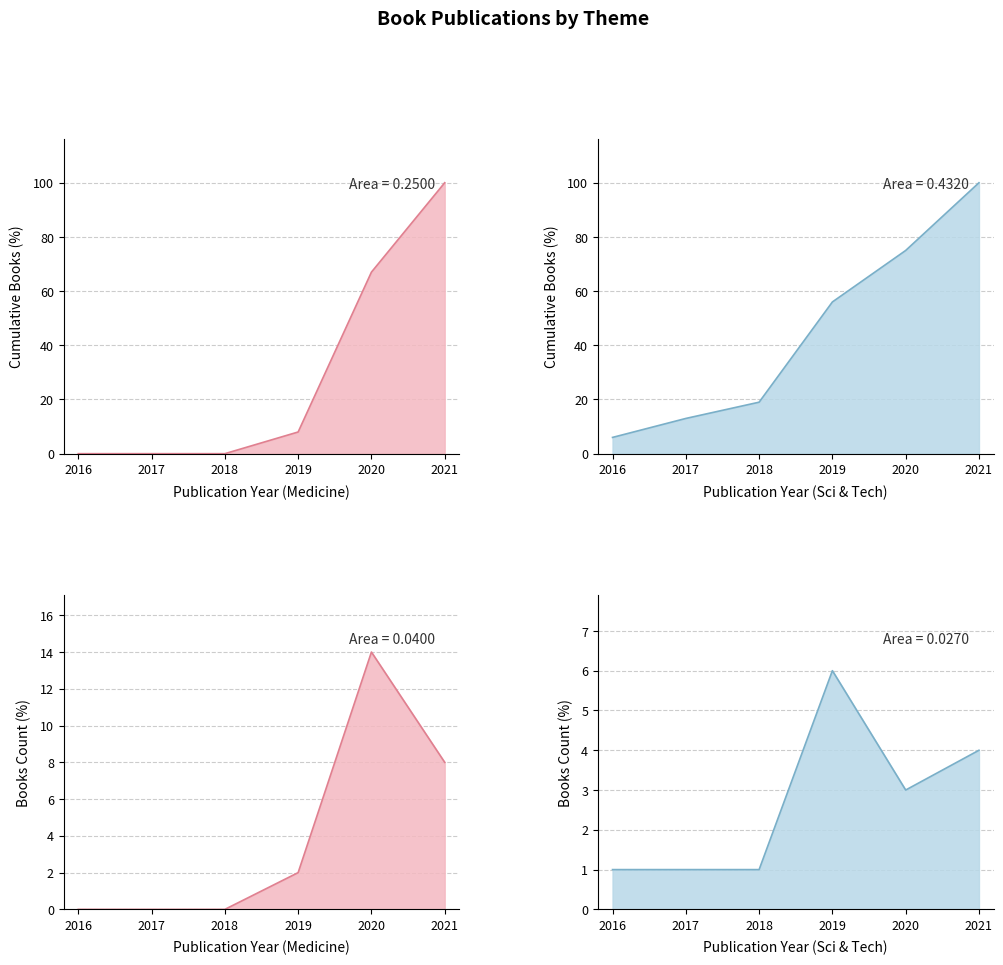

What is the value of the Medicine (MusRank) line point at the 5th from the left?

14